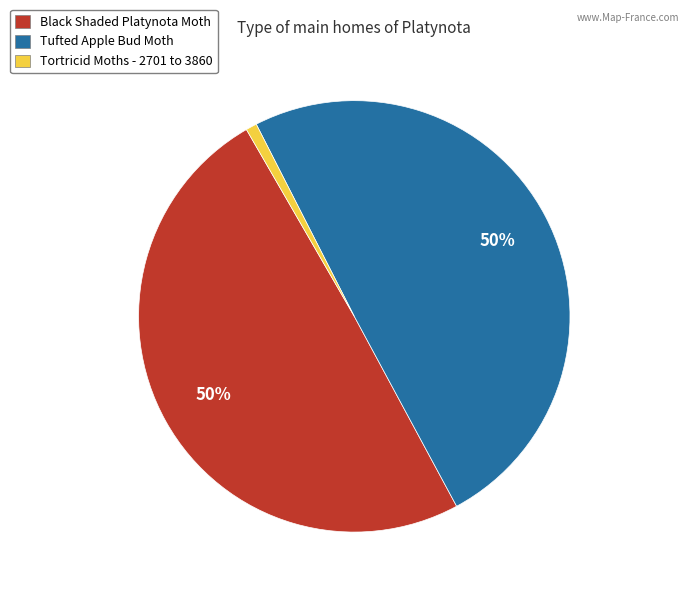

The Tufted Apple Bud Moth slice represents 50% of the pie. True or false?

True